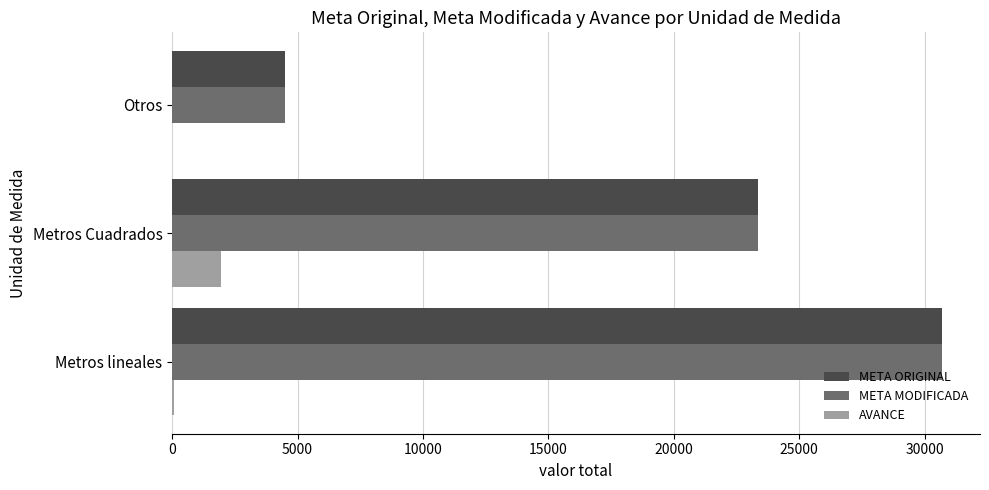

What is the sum of all META MODIFICADA values?

58544.1